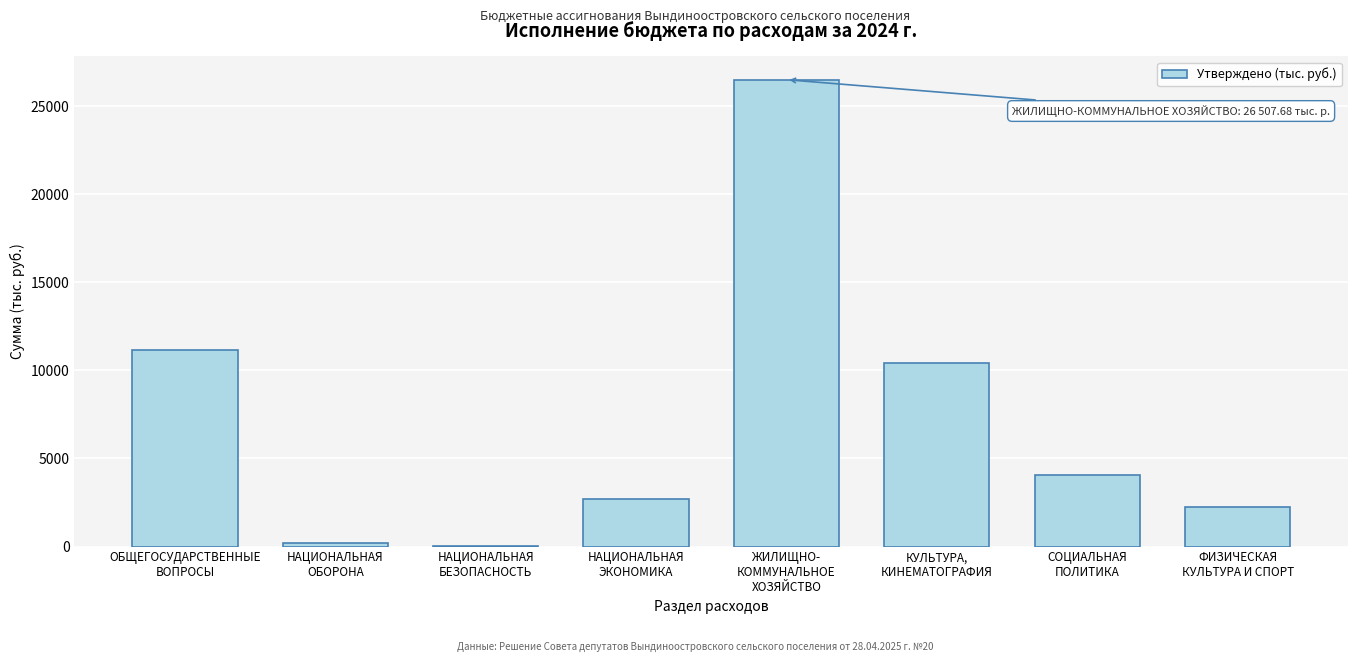

What is the sum of all values?

57312.4